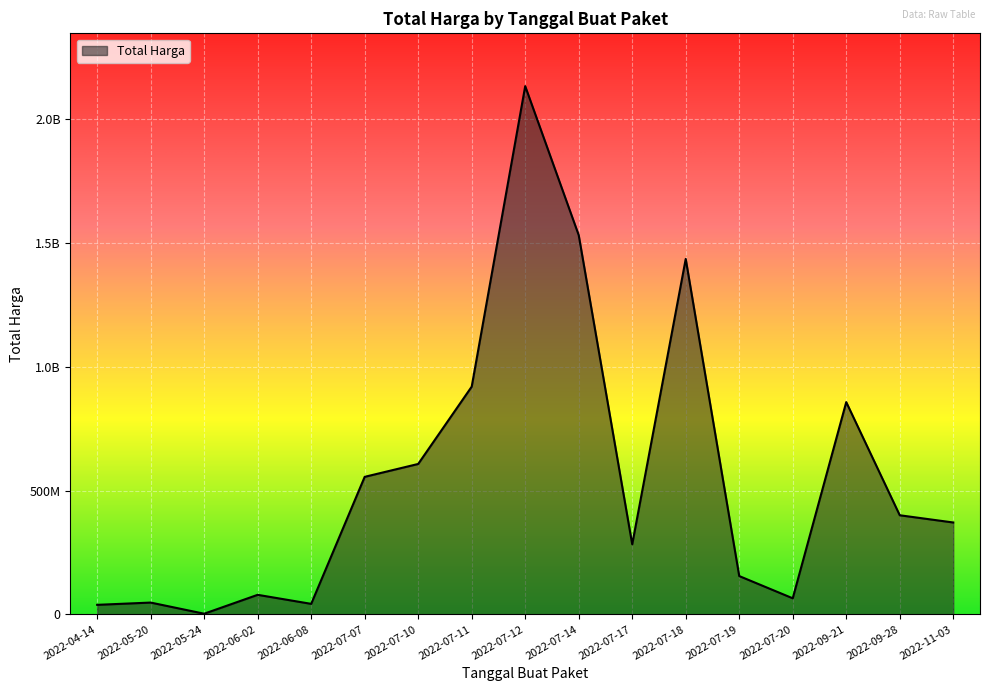

Where is the first local maximum?

2022-05-20